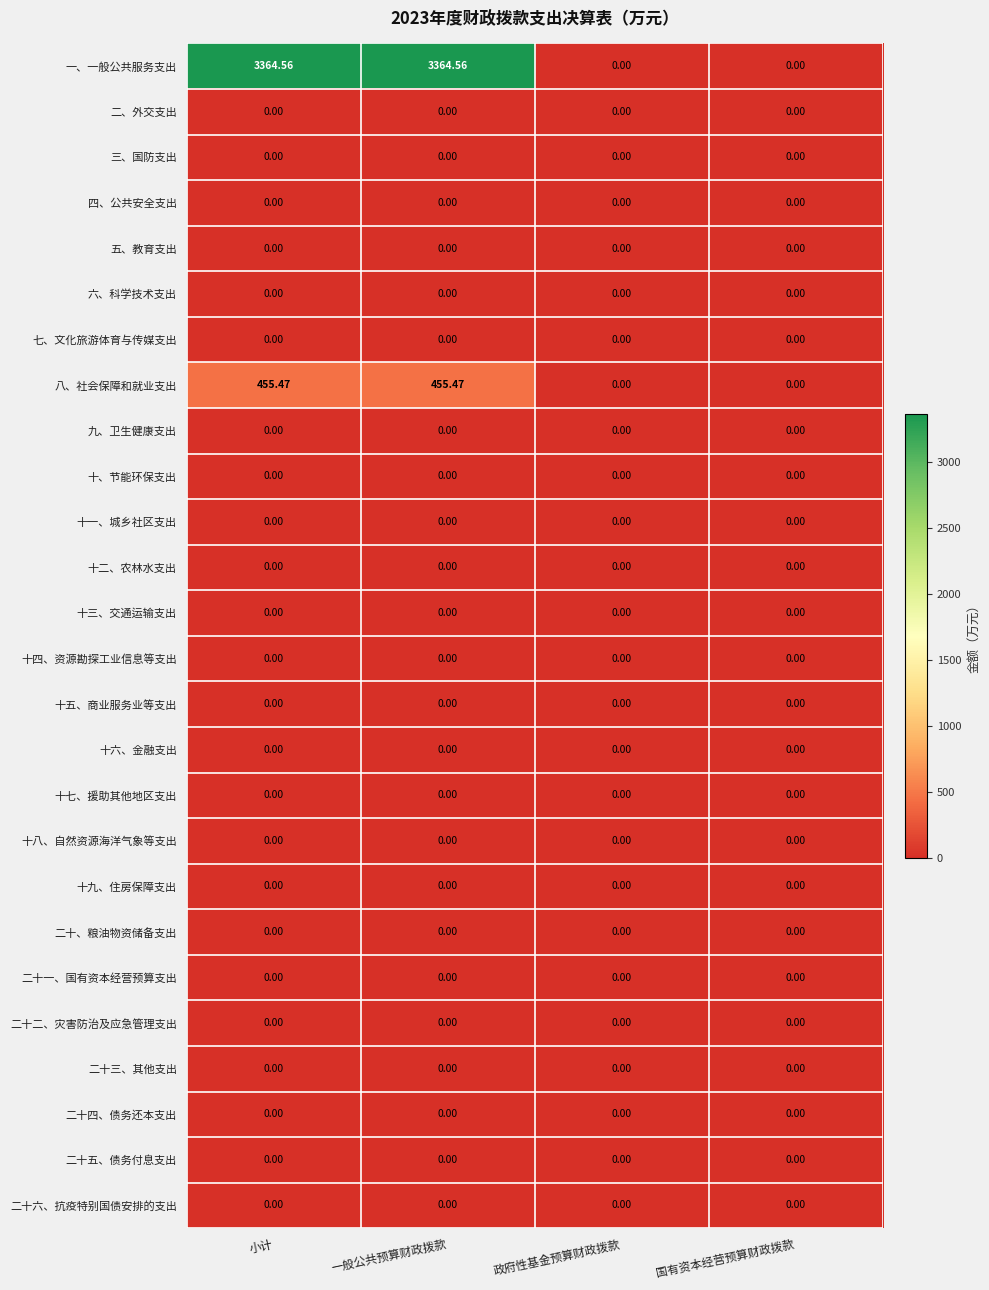

At how many categories does at least one series exceed 3341?

2